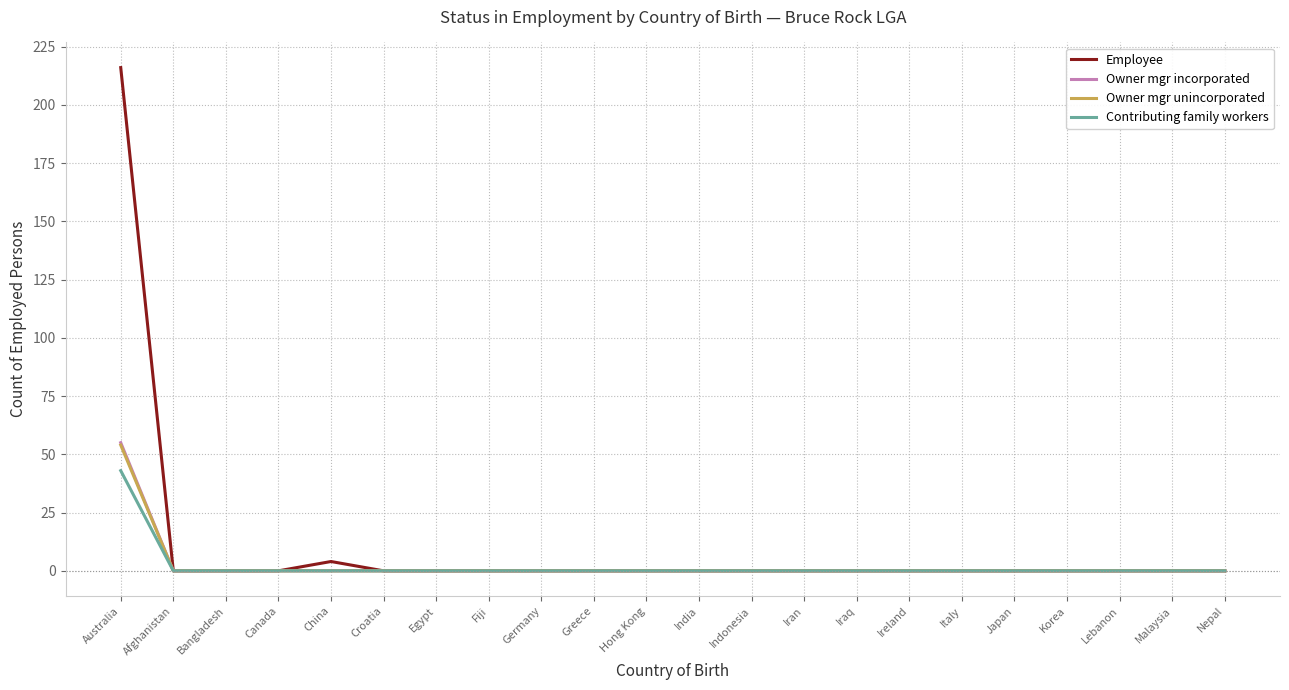

True or false: Owner mgr incorporated has a value of 0 at Croatia.

True